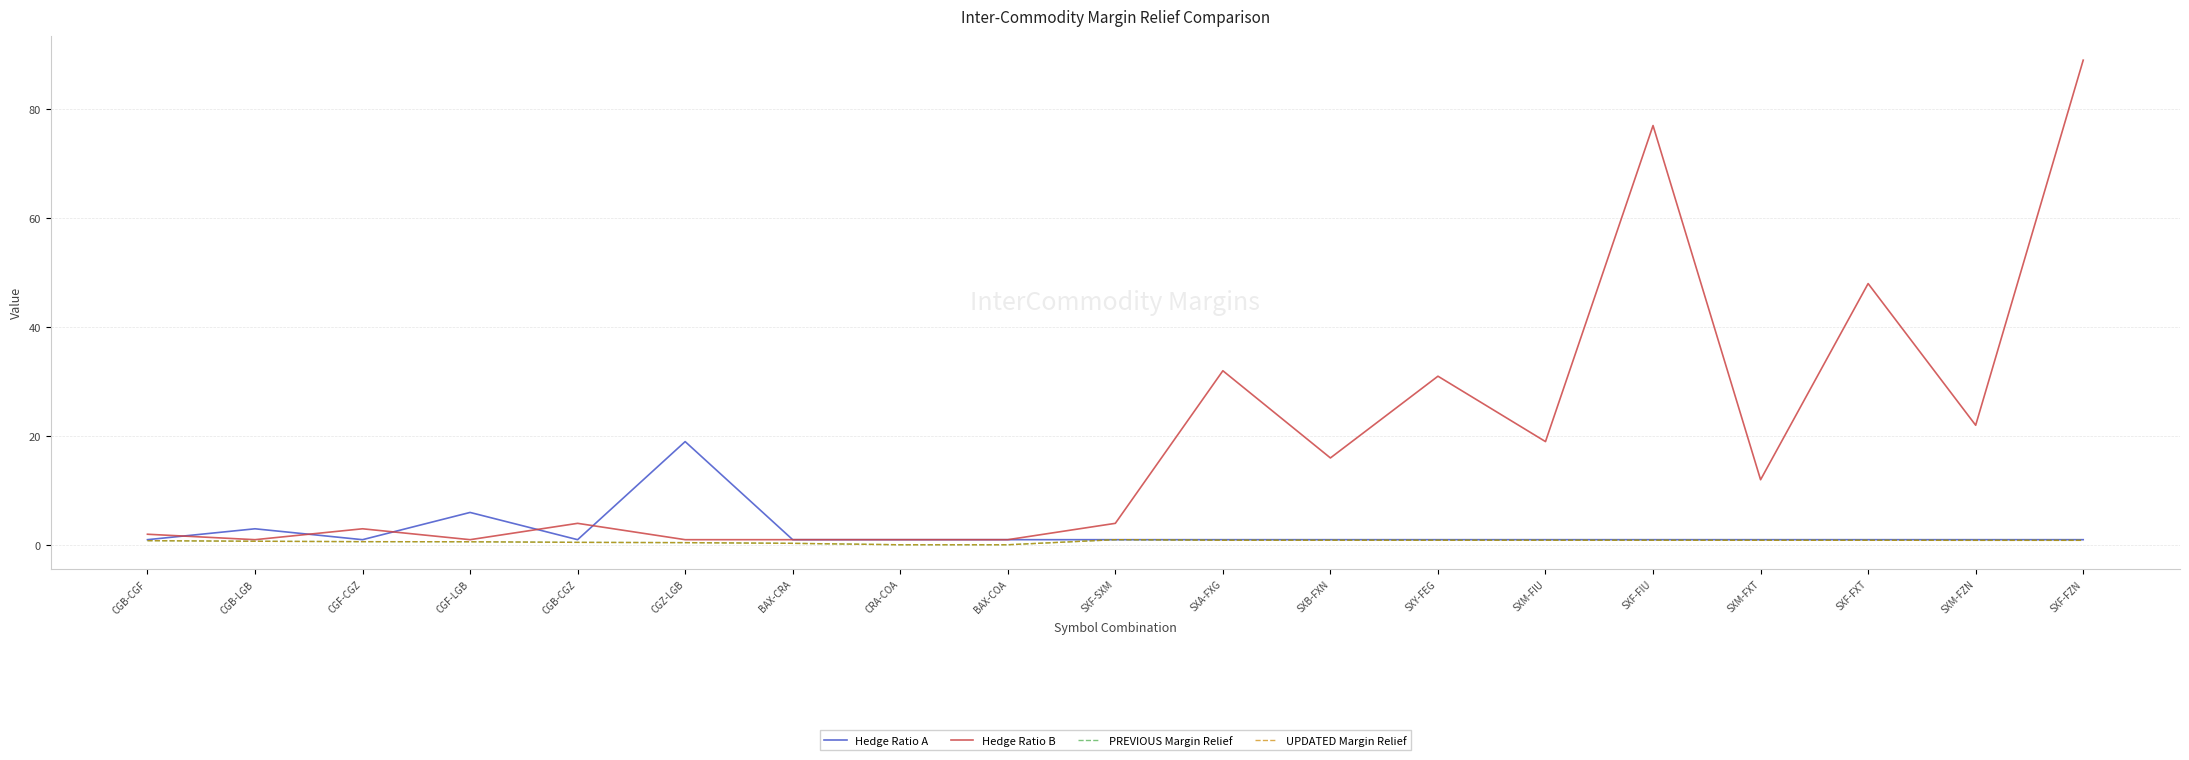

What is the difference between the highest and lowest values at BAX-CRA?

0.7